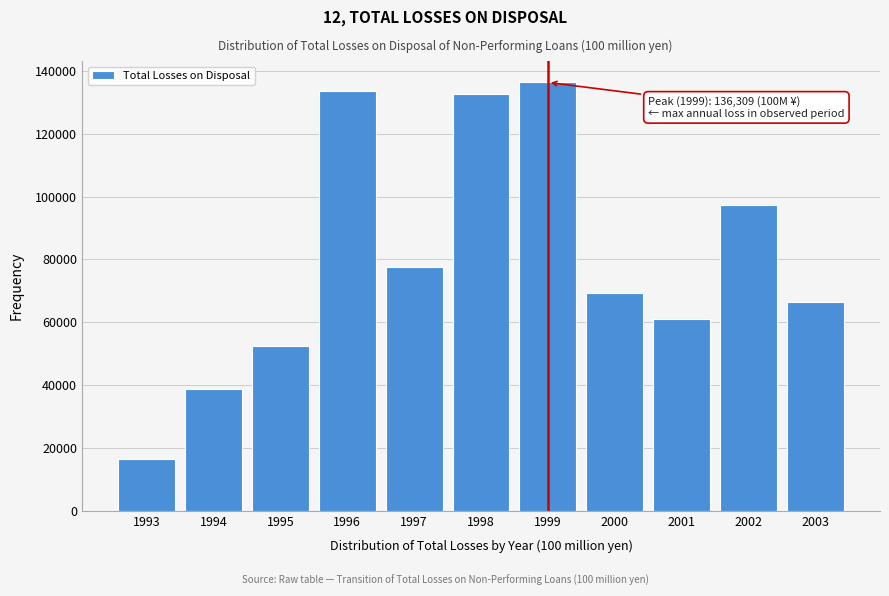

Reading right to left, what are all the values shown in this chart?

2003=66584	2002=97221	2001=61076	2000=69441	1999=136309	1998=132583	1997=77634	1996=133692	1995=52322	1994=38722	1993=16398